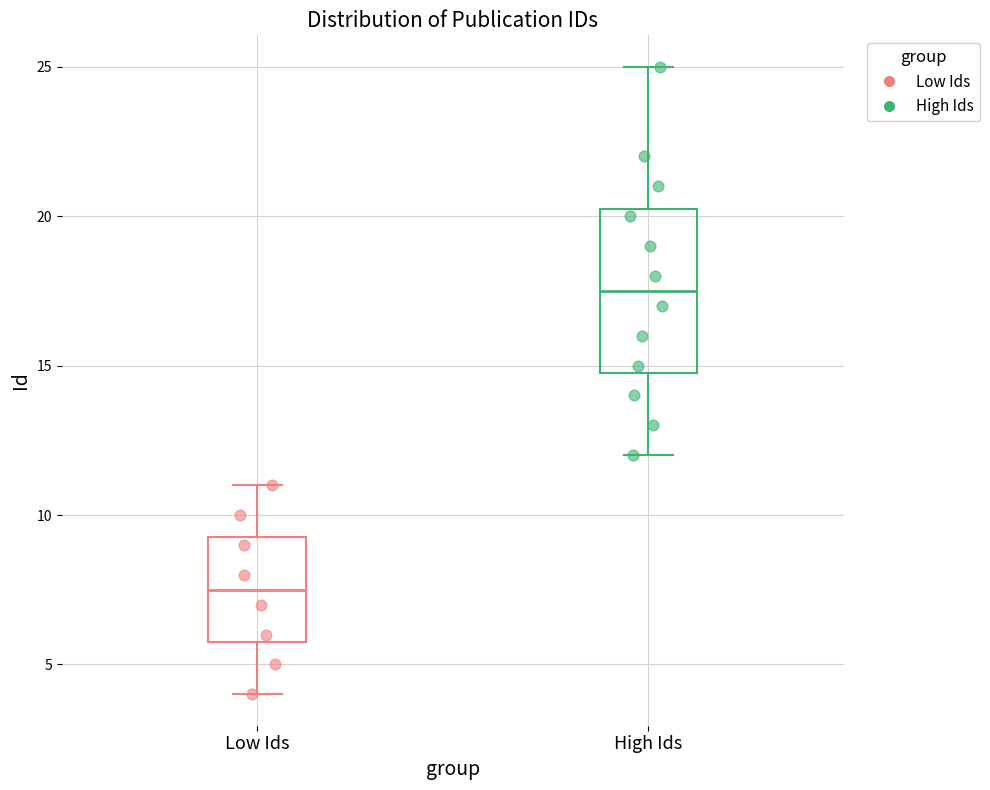

Comparing the boxes themselves (not the whiskers), which one is the tallest?

High Ids